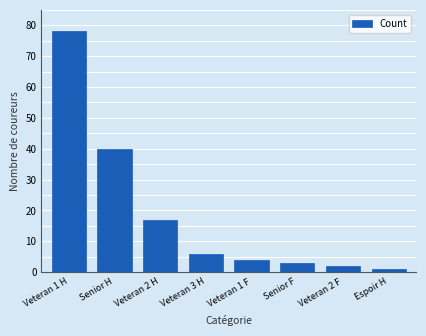

What is the value of the 7th bar from the left?

2